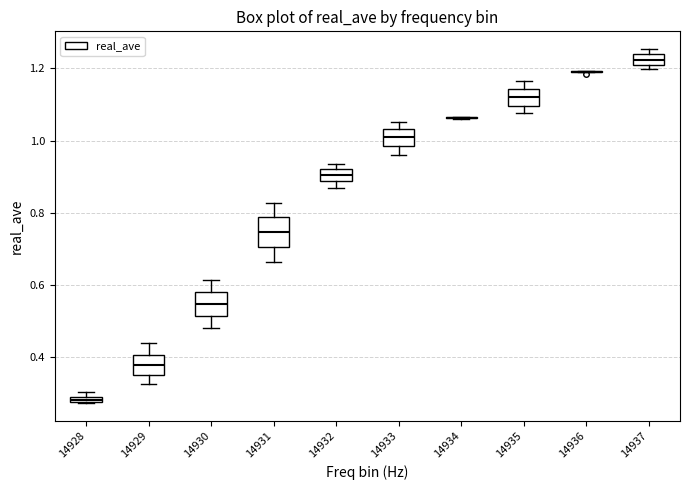

Where is the upper edge of the box at x = 14935 on the y-axis? The values are not printed on the chart, so give them approximately, as read against the axis.

1.14